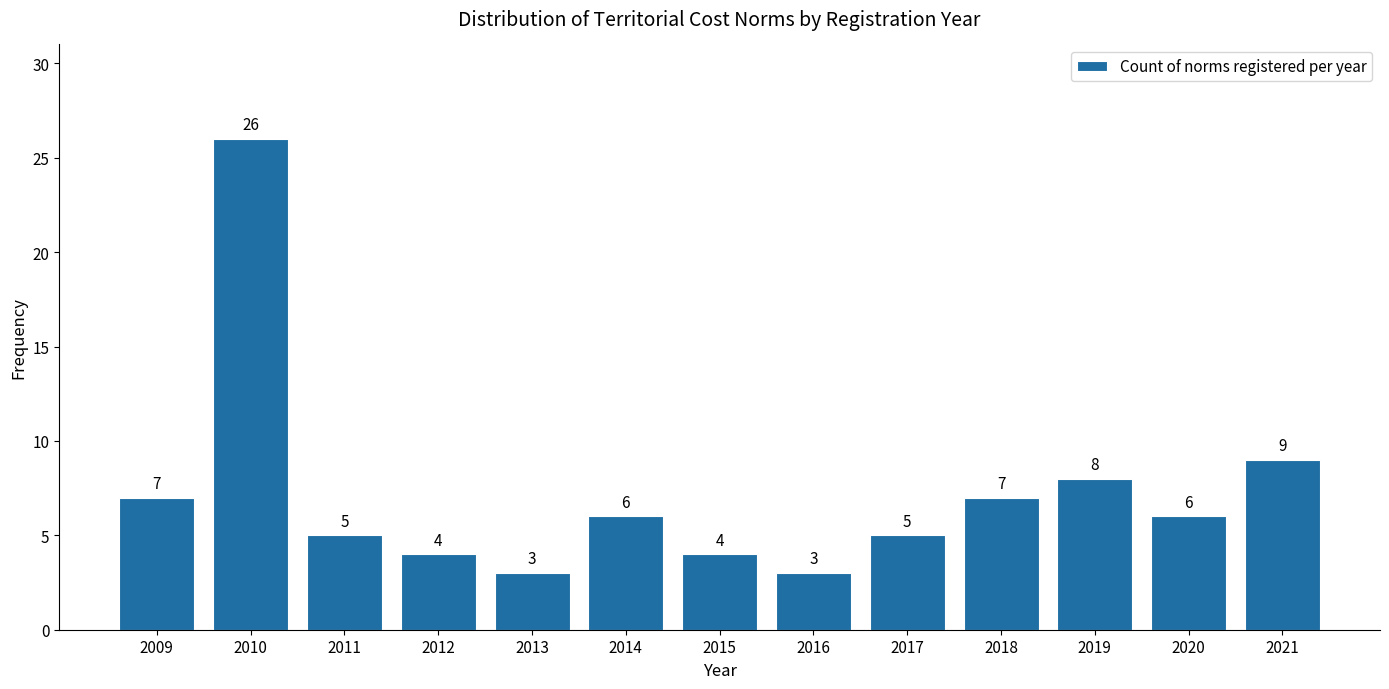

Reading left to right, what are all the values shown in this chart?

2009=7	2010=26	2011=5	2012=4	2013=3	2014=6	2015=4	2016=3	2017=5	2018=7	2019=8	2020=6	2021=9